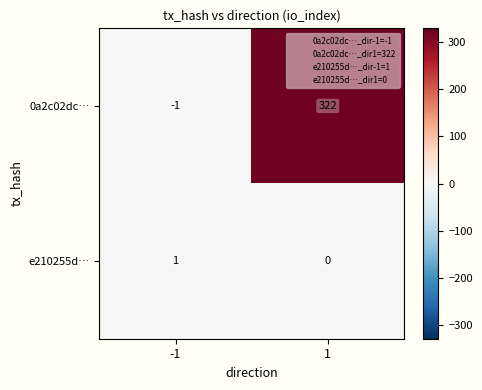

What value does the 0a2c02dc… series have at 1?

322